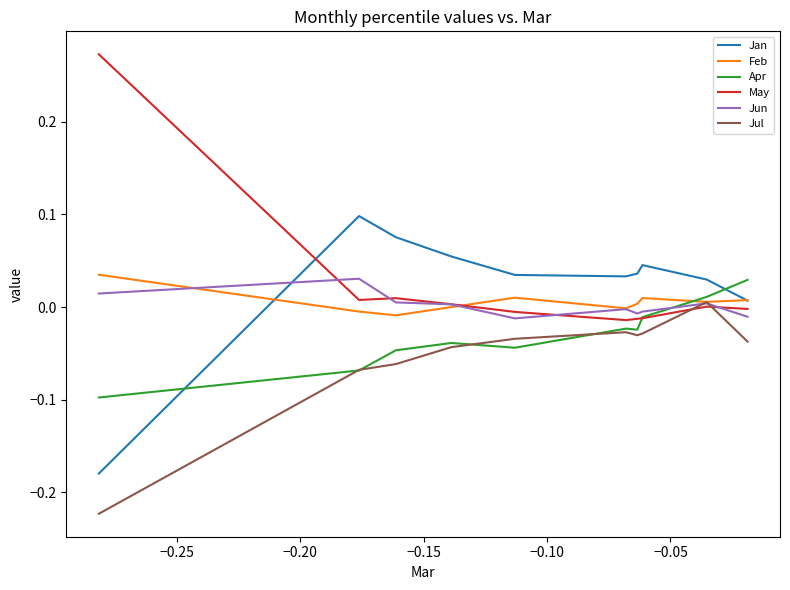

How many values in the Jul series exceed 0?

1